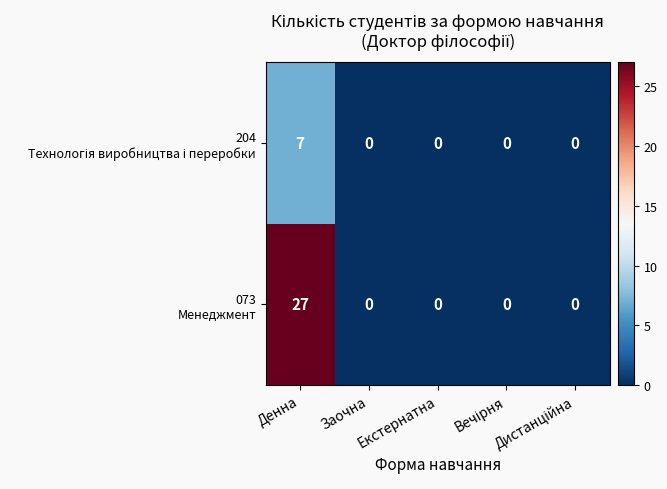

Count the number of categories in the chart.

5